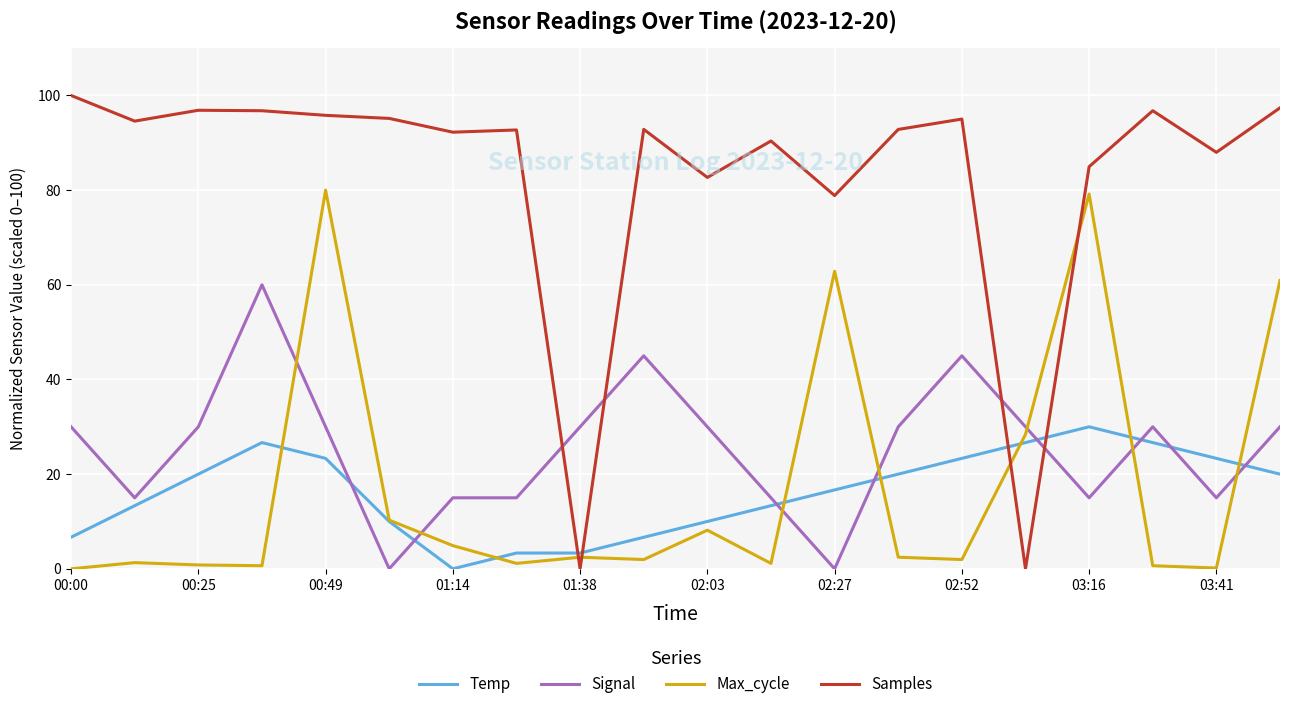

How many lines are shown in the chart?

4